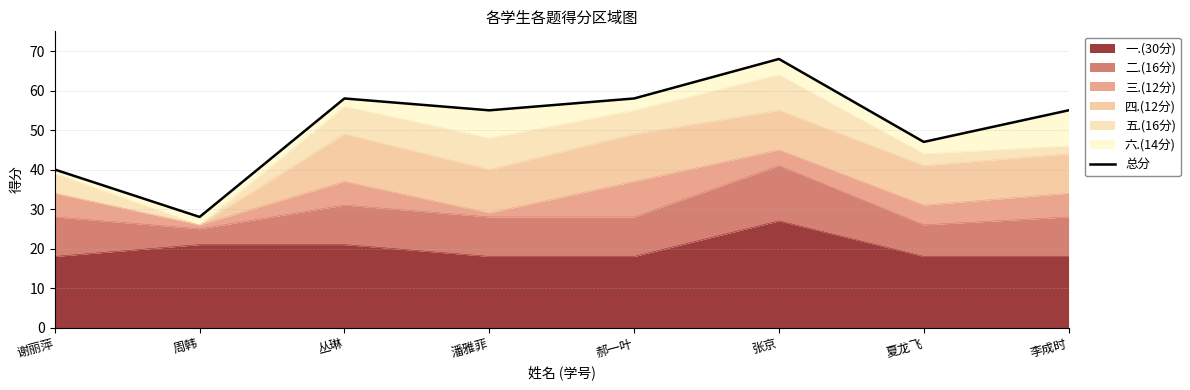

At which category does the chart reach its minimum across all series?

周韩